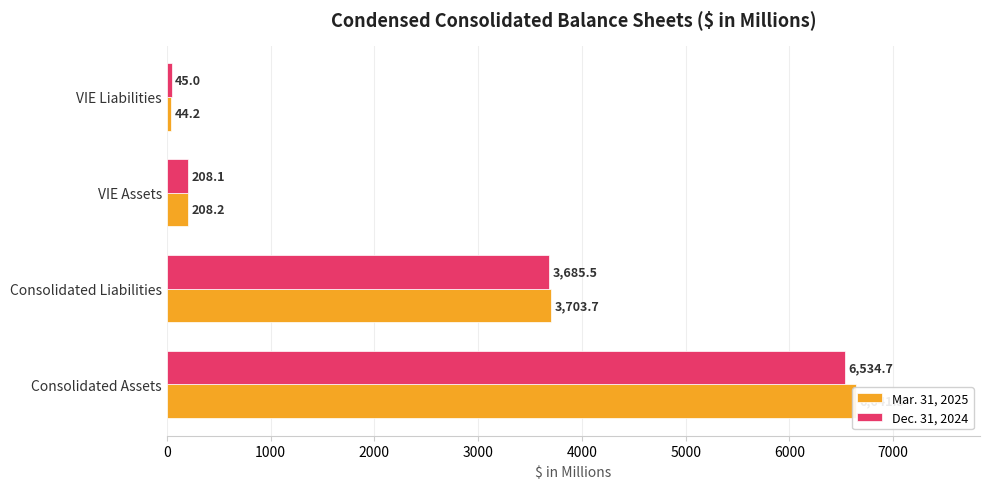

Reading right to left, what are all the values shown in this chart?

Mar. 31, 2025: 44.2	208.2	3703.7	6641.3
Dec. 31, 2024: 45.0	208.1	3685.5	6534.7